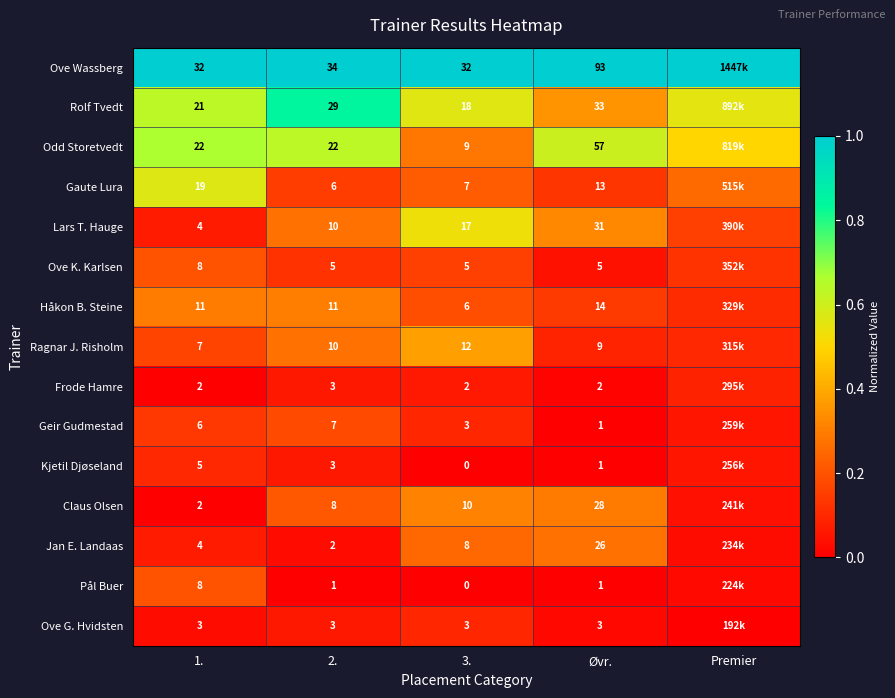

Is the value of Jan E. Landaas at 1. greater than the value of Geir Gudmestad at 2.?

No